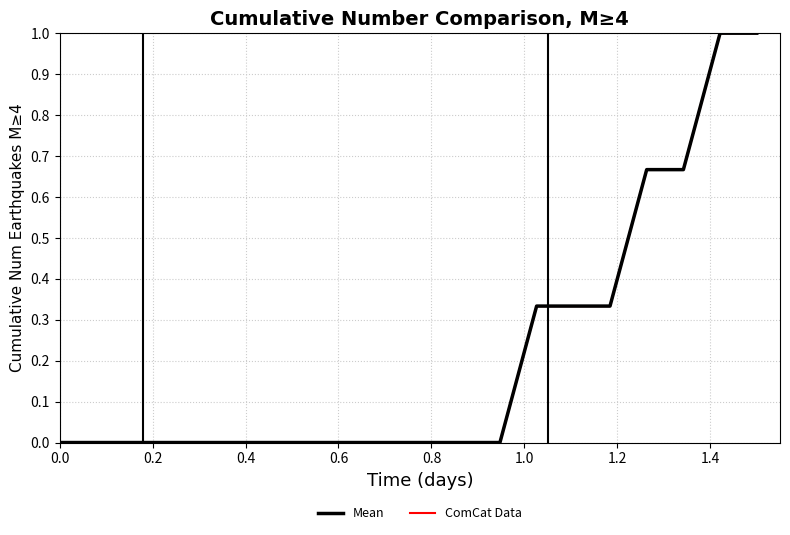

Which series has the largest total across all categories?

Mean